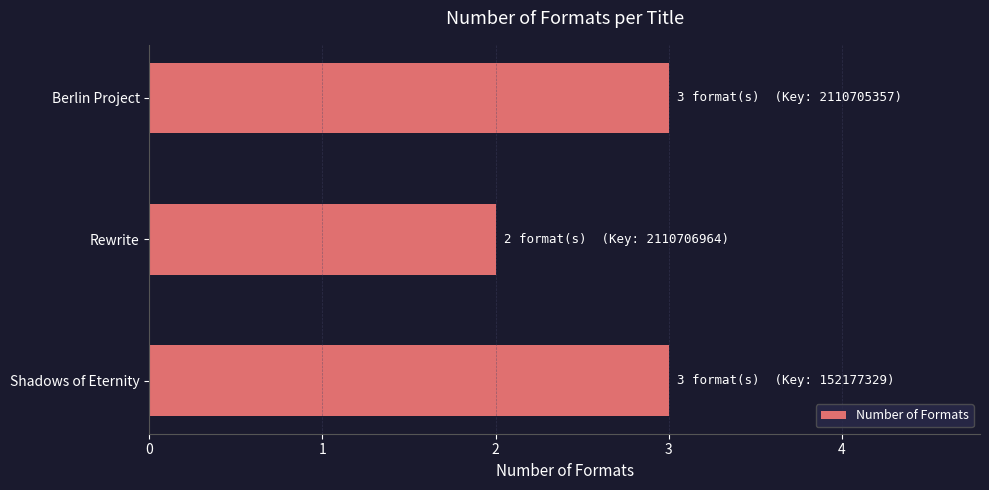

At which category does the chart reach its minimum across all series?

Rewrite